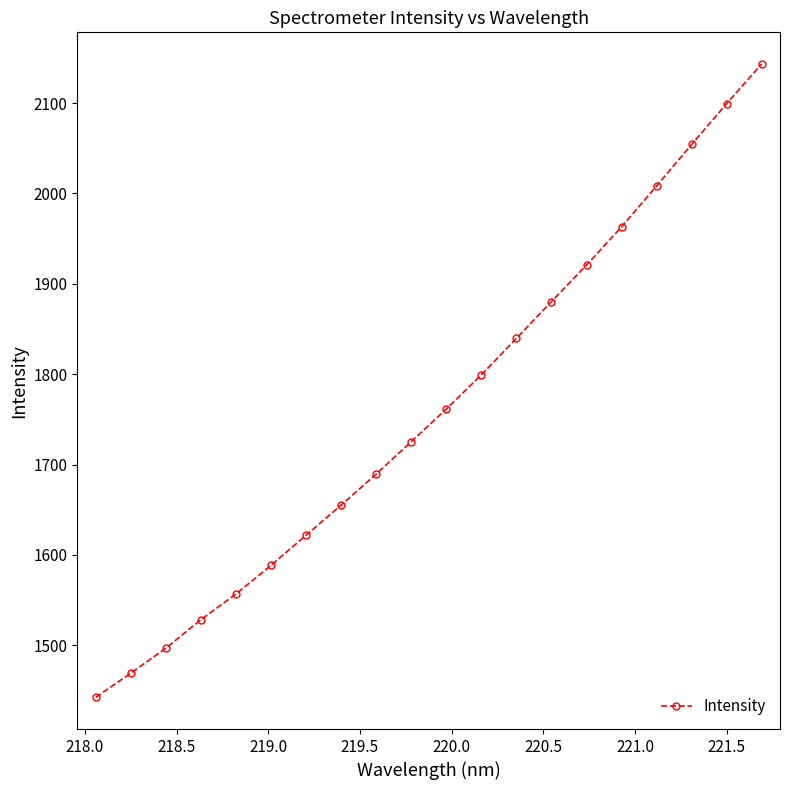

What is the value of the 7th point from the left?

1621.8